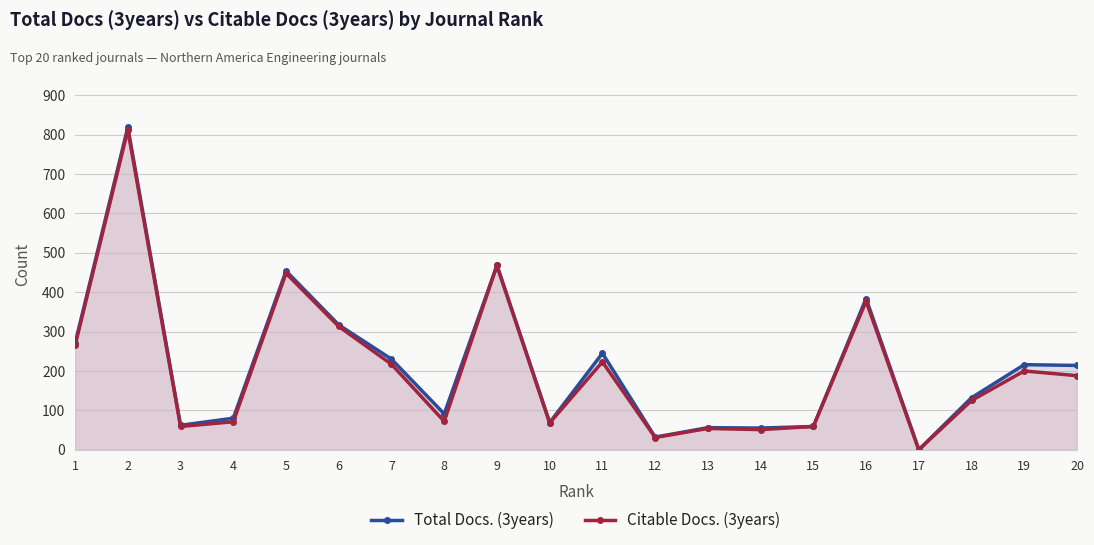

True or false: Total Docs. (3years) and Citable Docs. (3years) intersect in this chart.

False